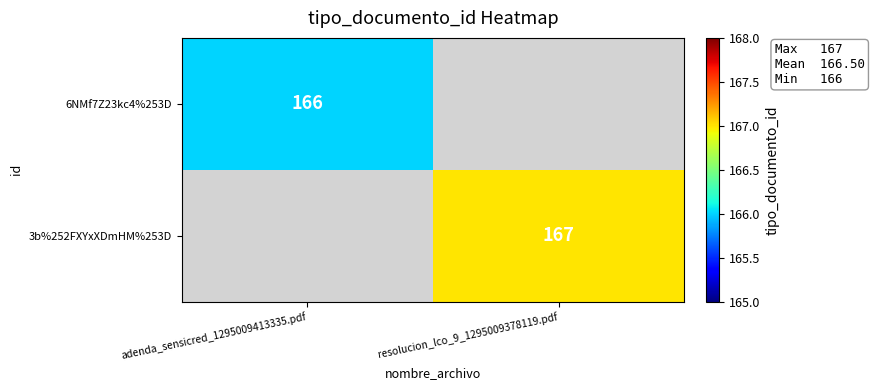

Is it true that 3b%252FXYxXDmHM%253D equals 93 at resolucion_lco_9_1295009378119.pdf?

False